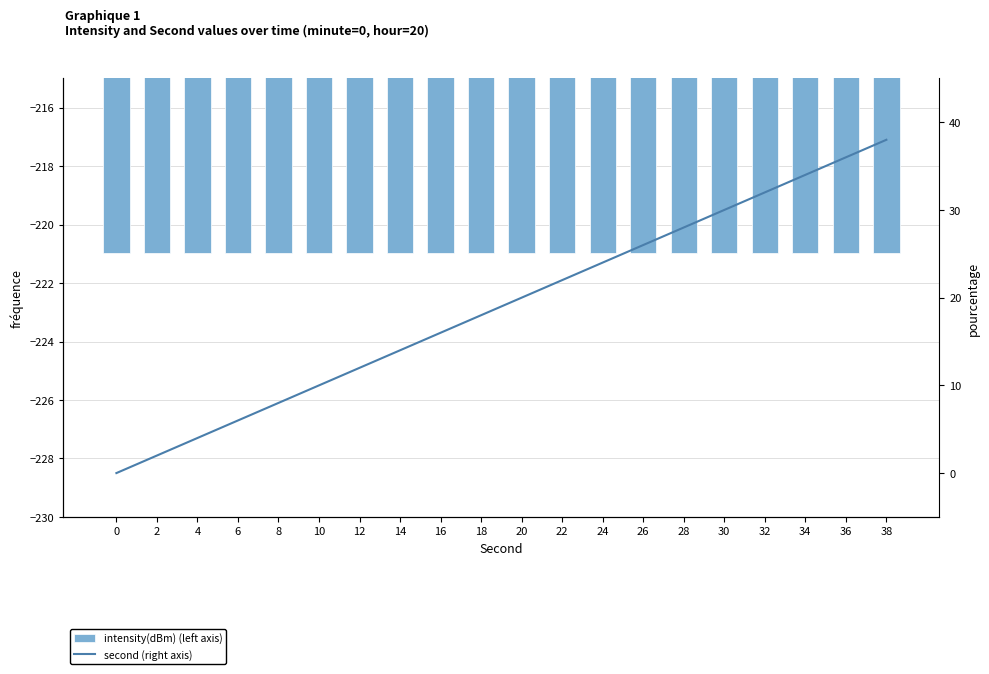

Which has a higher value, 38 or 0?

38